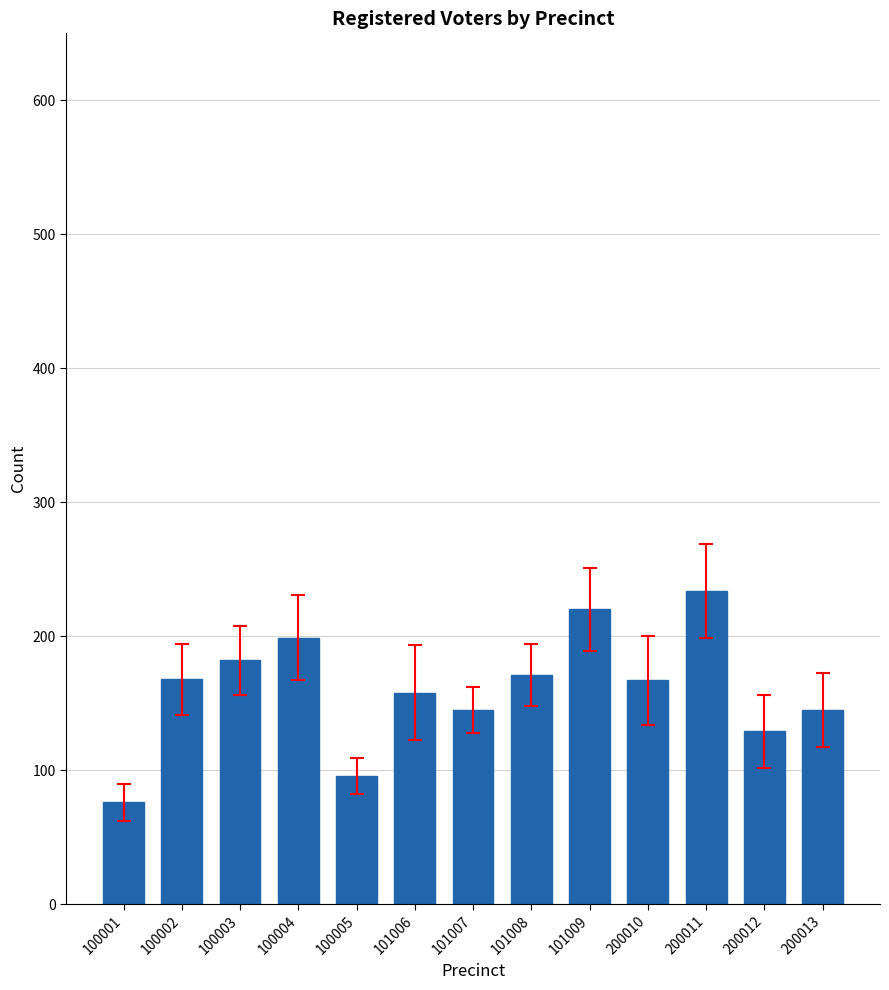

The value at 100004 is 199. True or false?

True